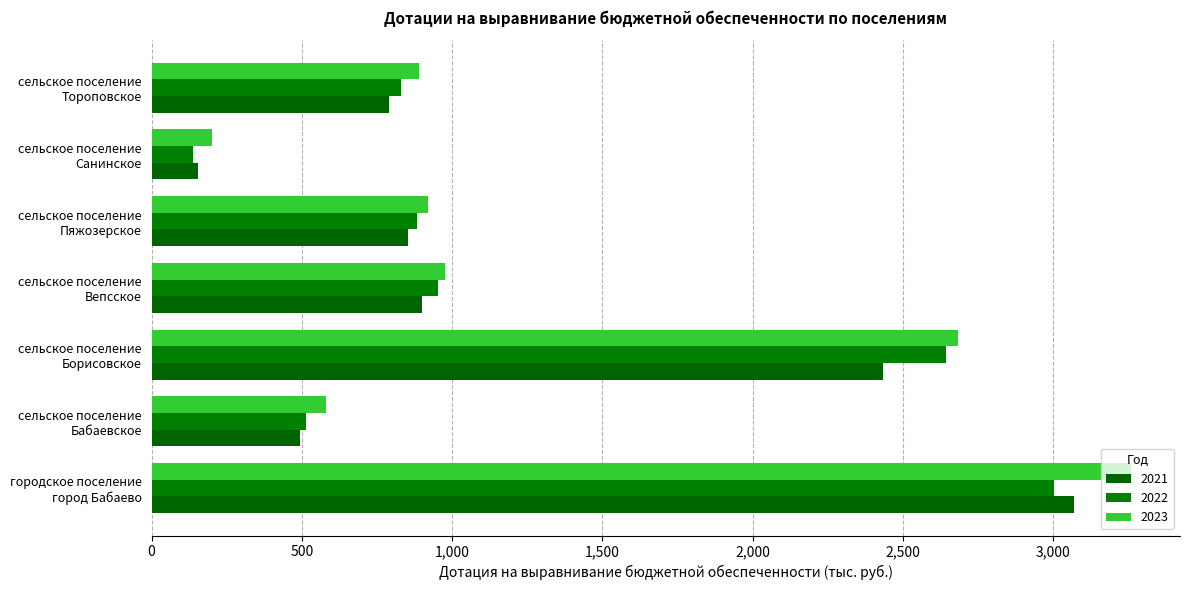

Rank the series by their maximum value, from highest to lowest.

2023, 2021, 2022